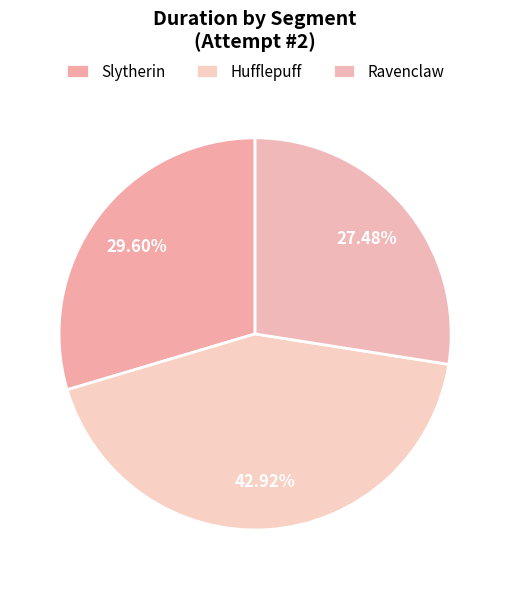

Is Ravenclaw the majority of the pie?

No